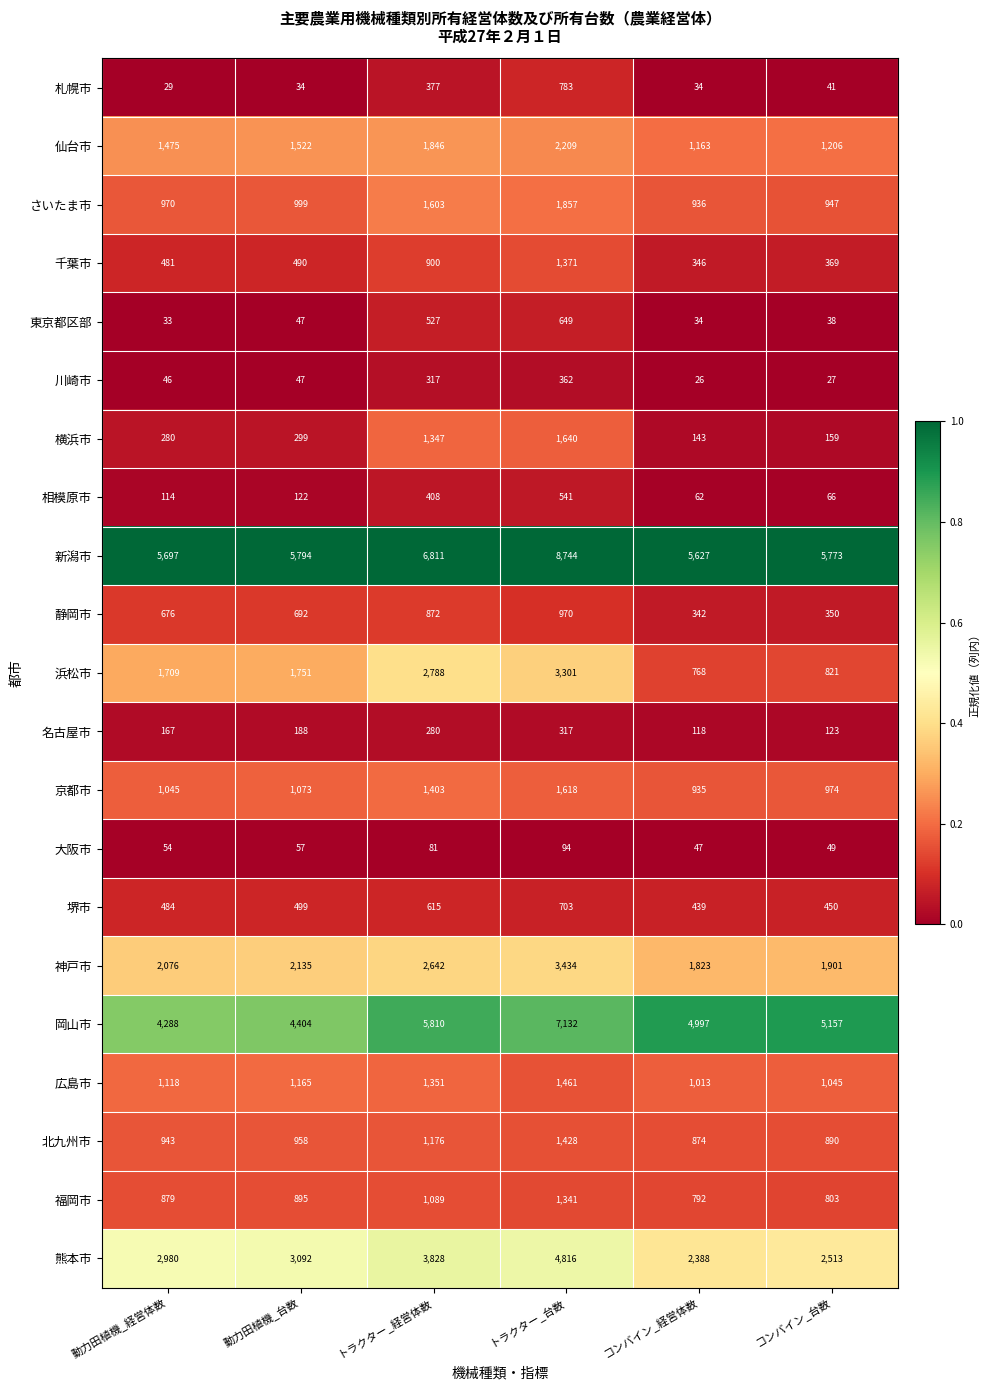

Rank the series by their maximum value, from highest to lowest.

新潟市, 岡山市, 熊本市, 神戸市, 浜松市, 仙台市, さいたま市, 横浜市, 京都市, 広島市, 北九州市, 千葉市, 福岡市, 静岡市, 札幌市, 堺市, 東京都区部, 相模原市, 川崎市, 名古屋市, 大阪市